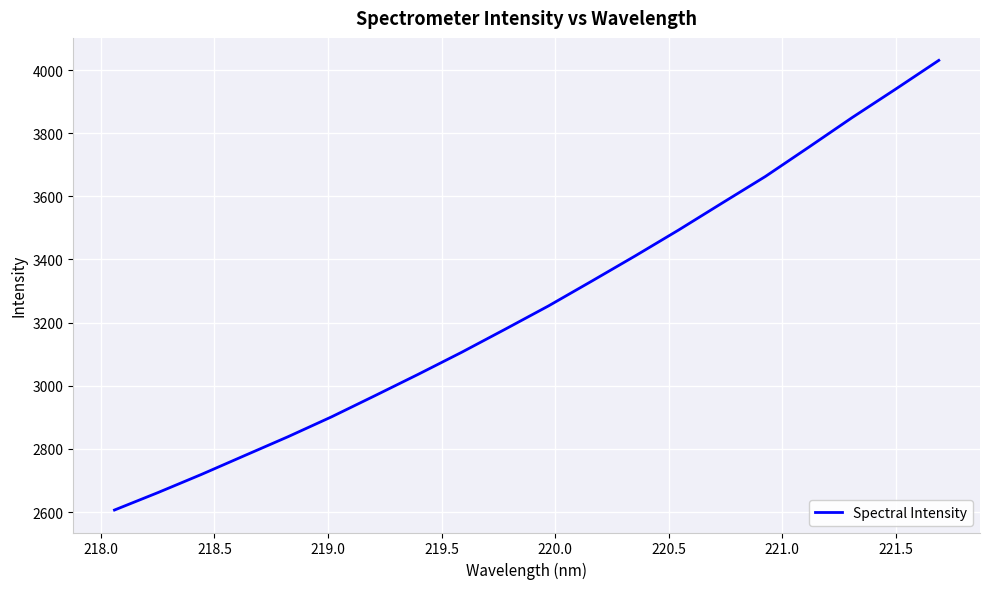

What is the smallest value displayed?

2606.4